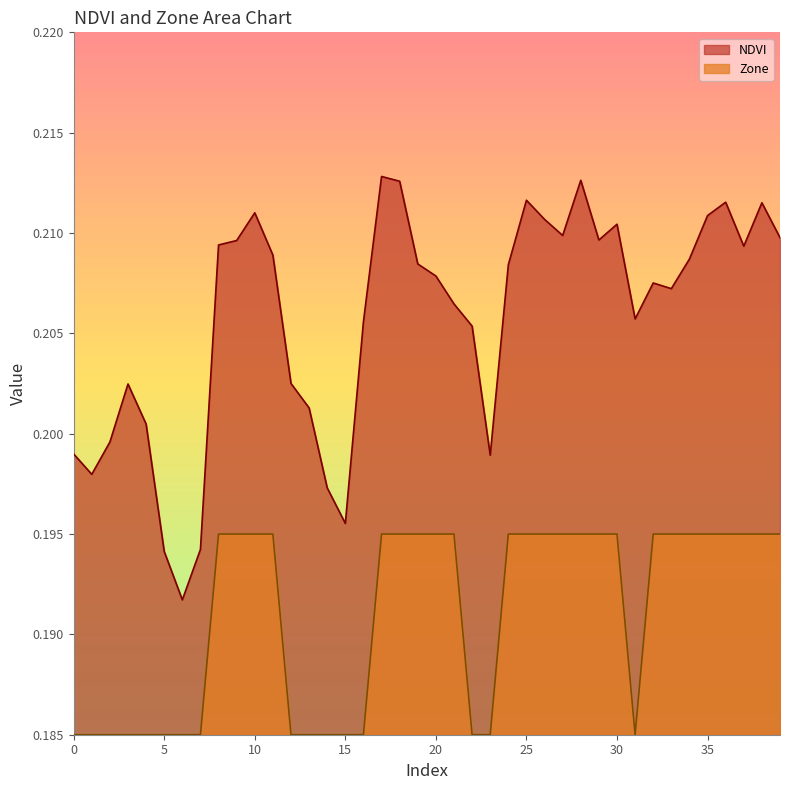

At which category is the sum across all series the highest?

17